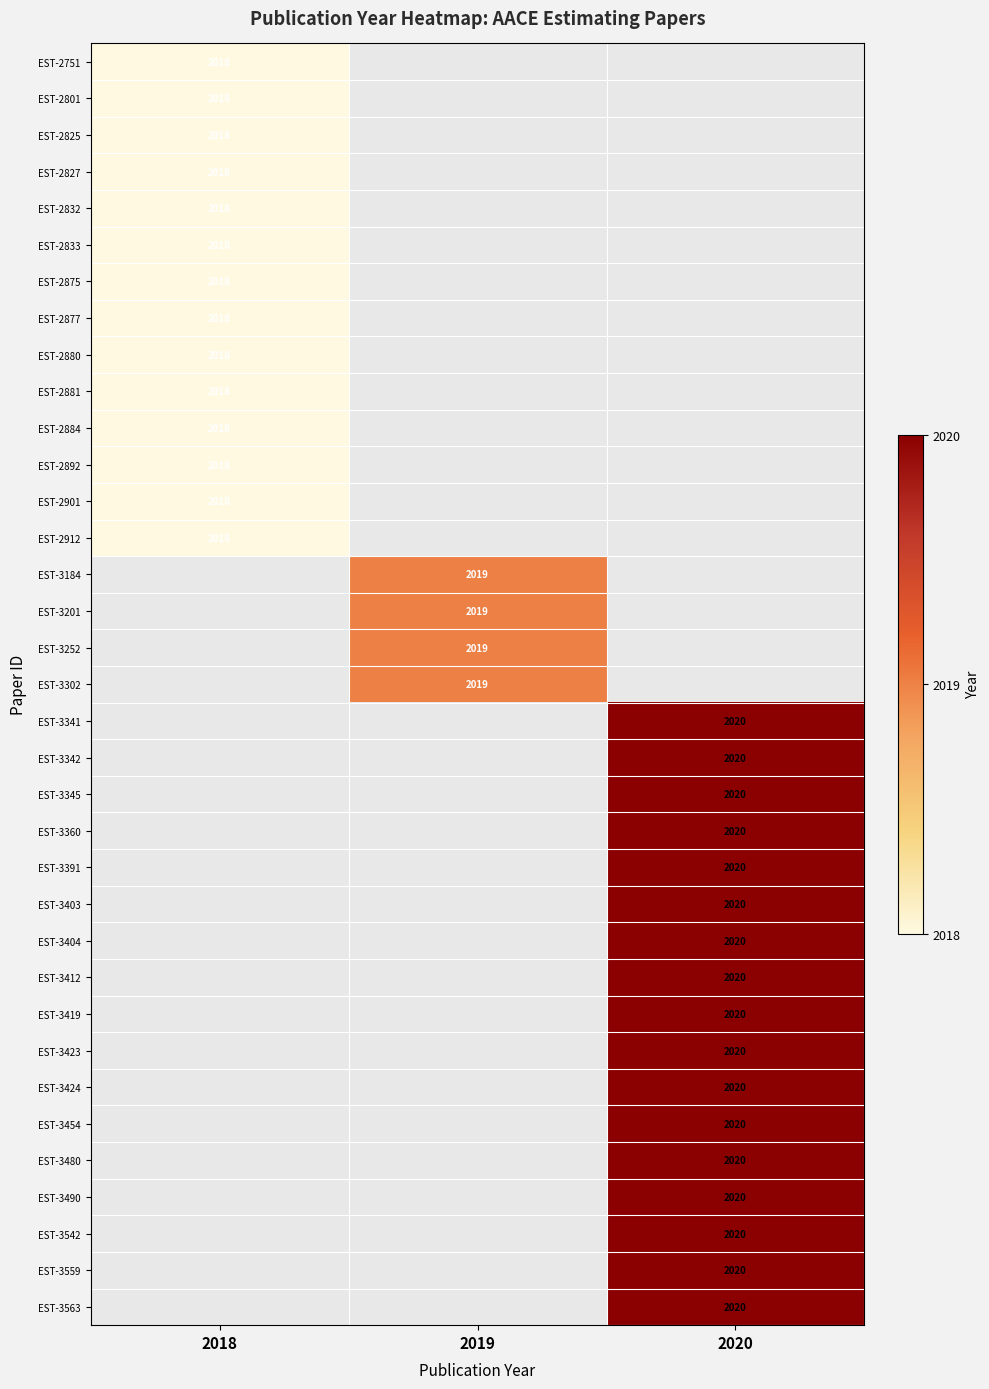

Is it true that EST-3424 equals 3330 at 2020?

False